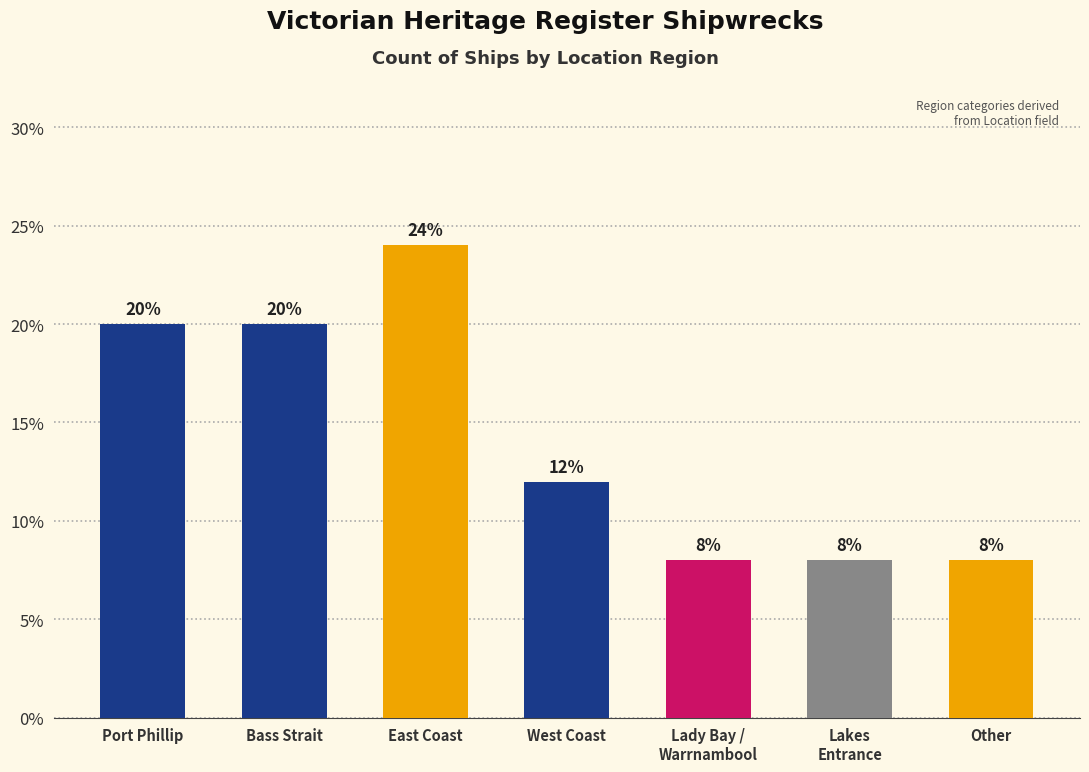

What is the difference between the values at Lady Bay /
Warrnambool and Bass Strait?

12